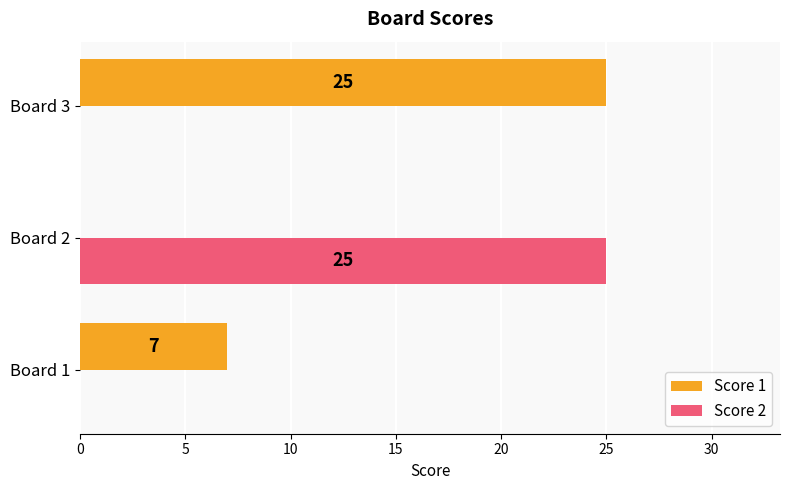

The Score 1 series shows 25 at Board 3. True or false?

True